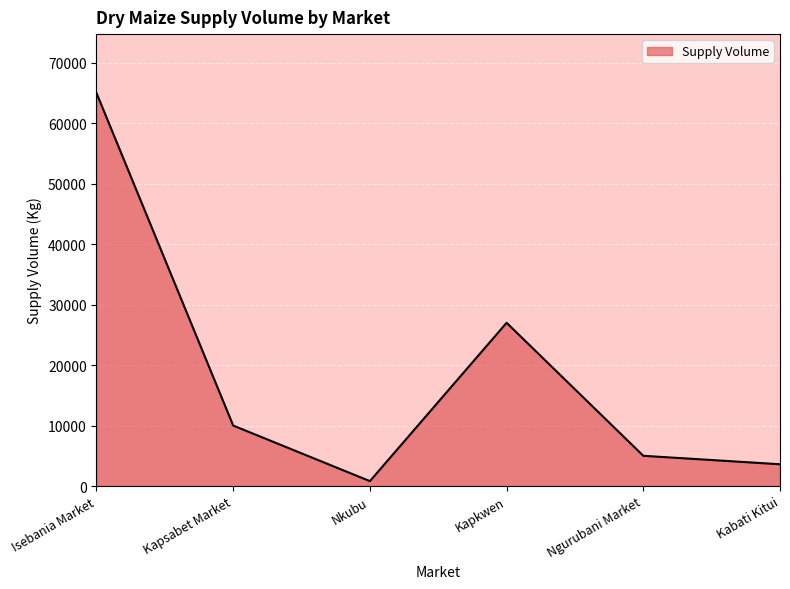

Rank the categories by value from lowest to highest.

Nkubu, Kabati Kitui, Ngurubani Market, Kapsabet Market, Kapkwen, Isebania Market